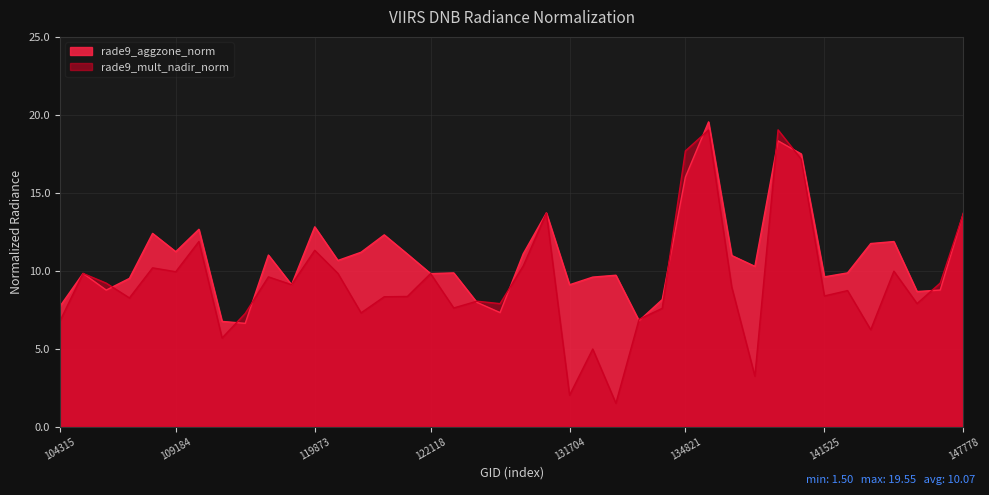

Is the value of rade9_aggzone_norm at 122118 greater than the value of rade9_mult_nadir_norm at 113644?

Yes